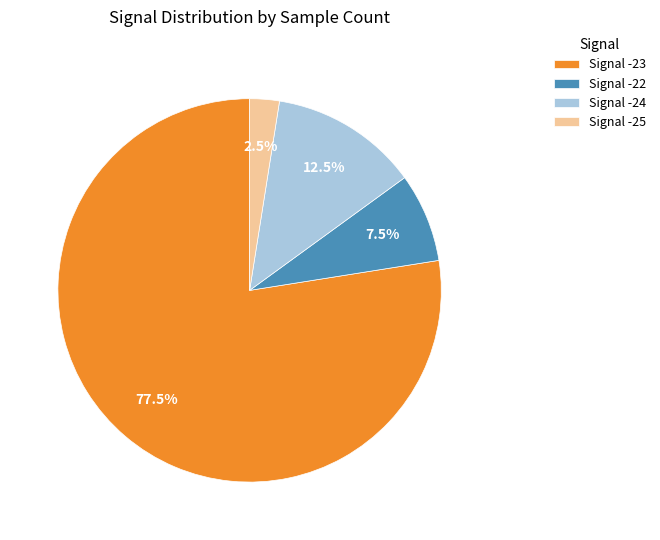

To the nearest percent, what is the average slice percentage?

25%